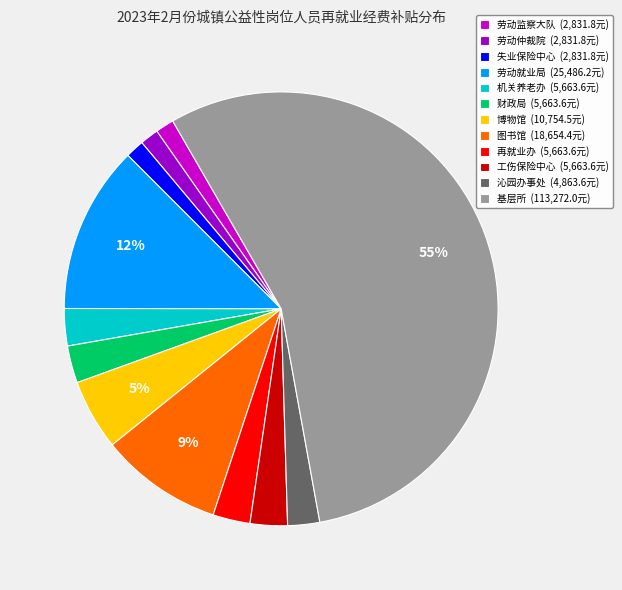

Which slice is the largest?

基层所